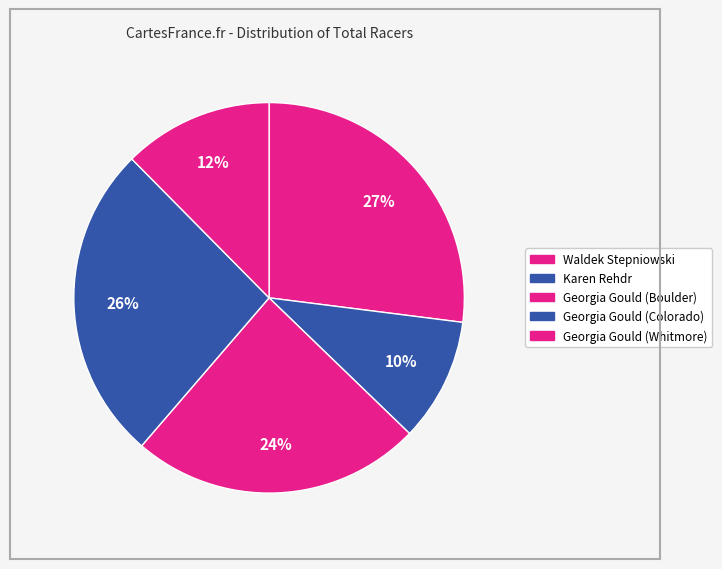

Which slice is the smallest?

Karen Rehdr